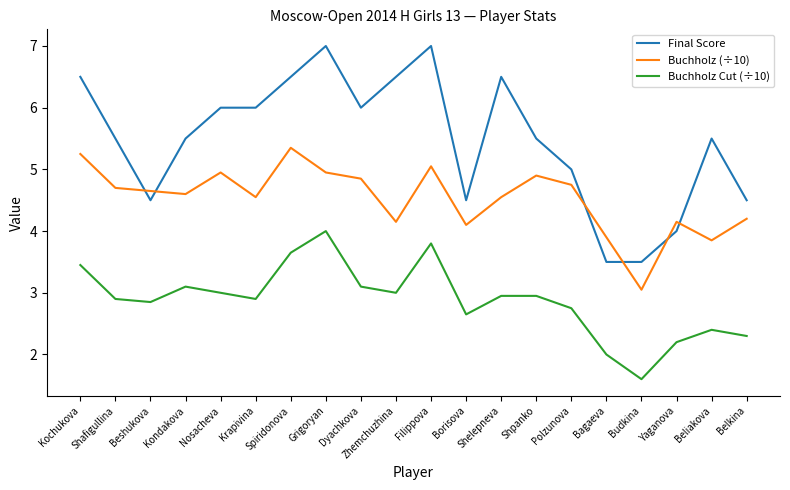

What position from the right is Polzunova?

6